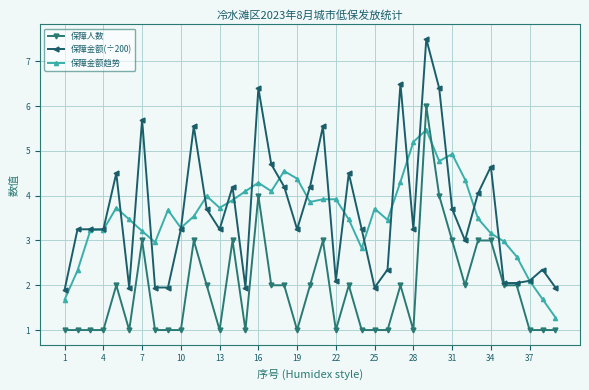

Which series has the widest spread of values?

保障金额(÷200)